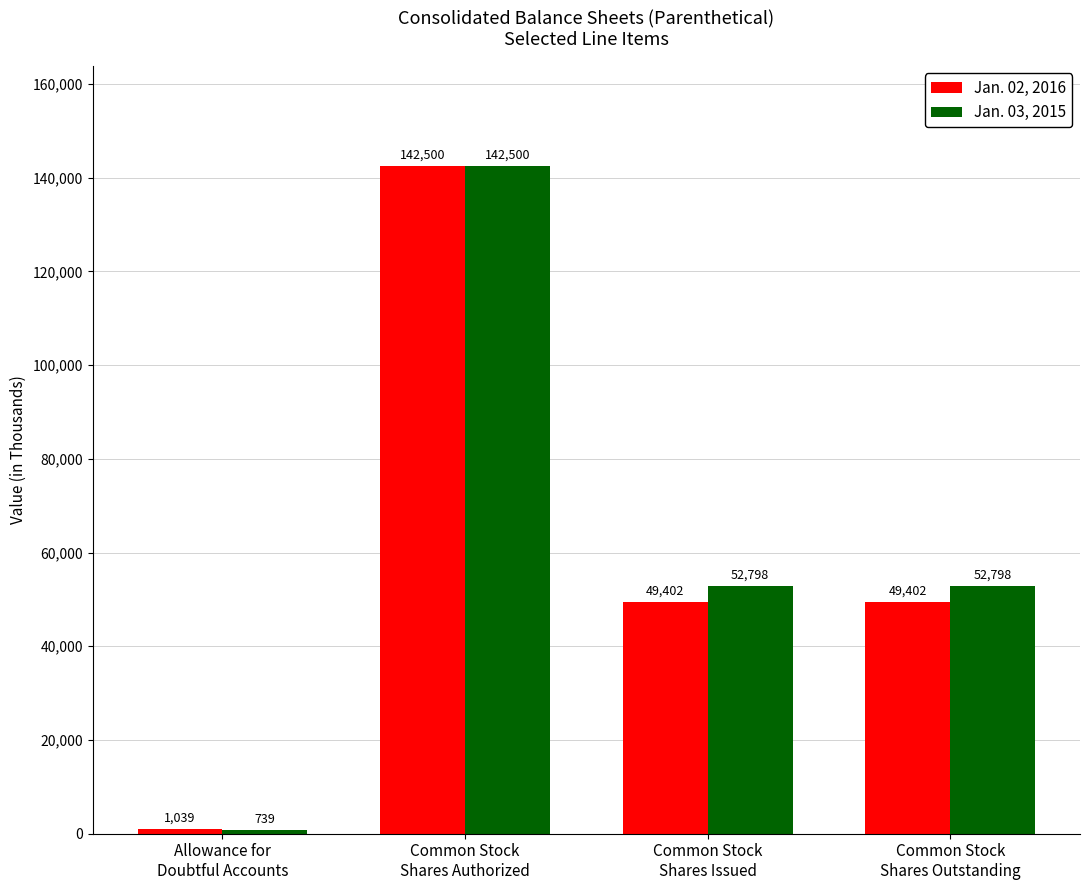

Does the chart contain stacked bars?

No